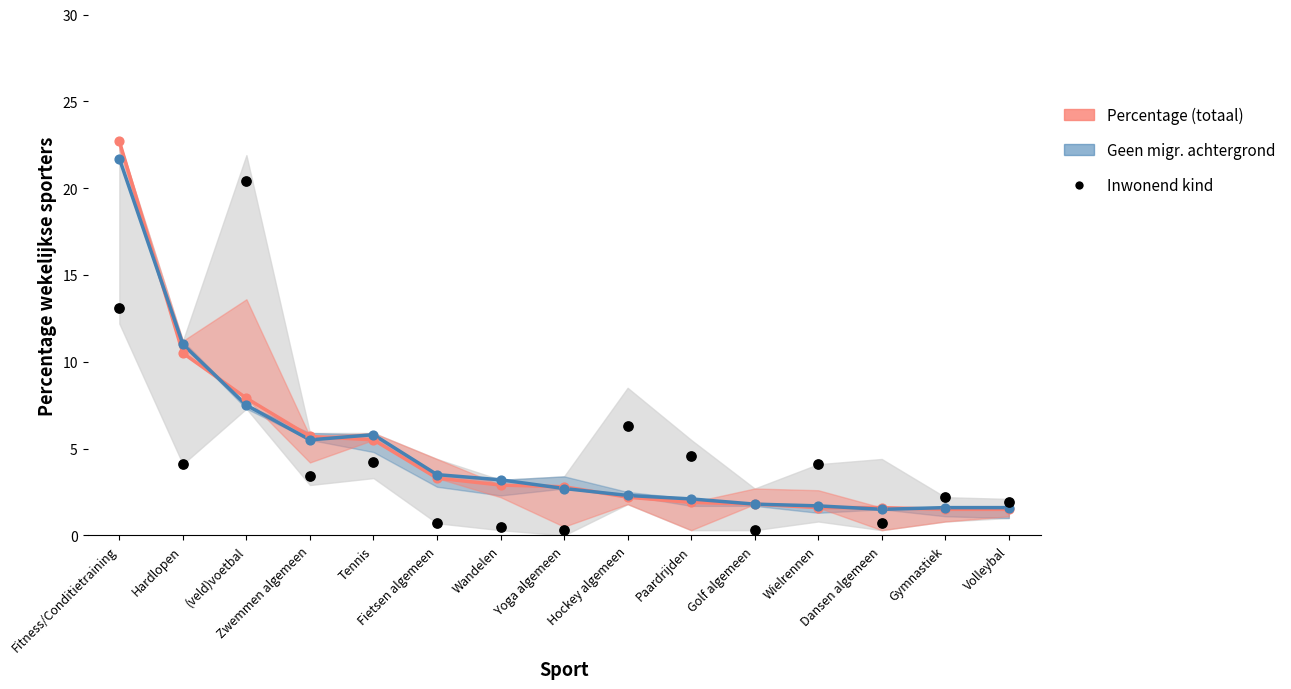

Which series has the largest total across all categories?

Geen migr. achtergrond